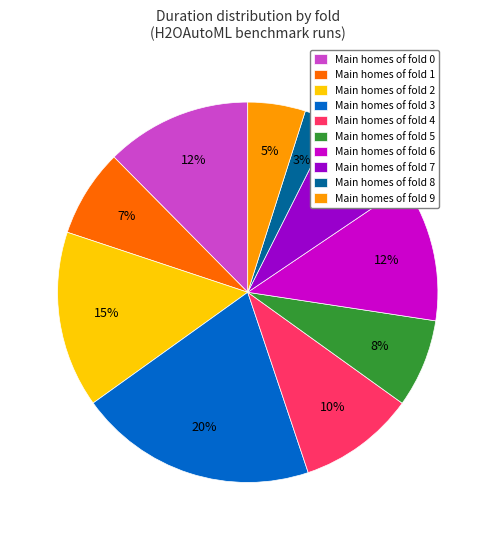

Which slice is the largest?

Main homes of fold 3